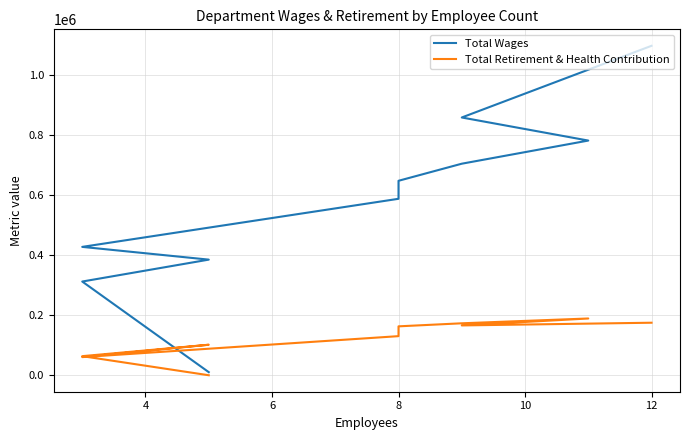

Is this an area chart (filled region under the line)?

No